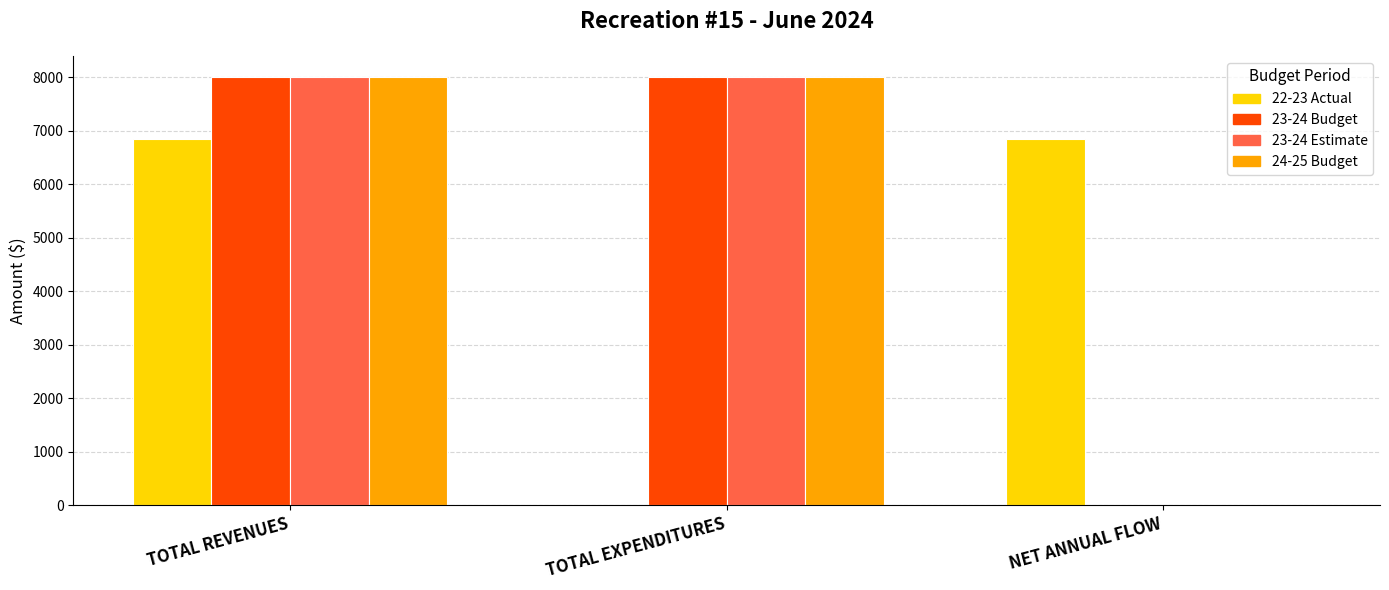

Between TOTAL REVENUES and TOTAL EXPENDITURES, which series saw the biggest shift?

22-23 Actual